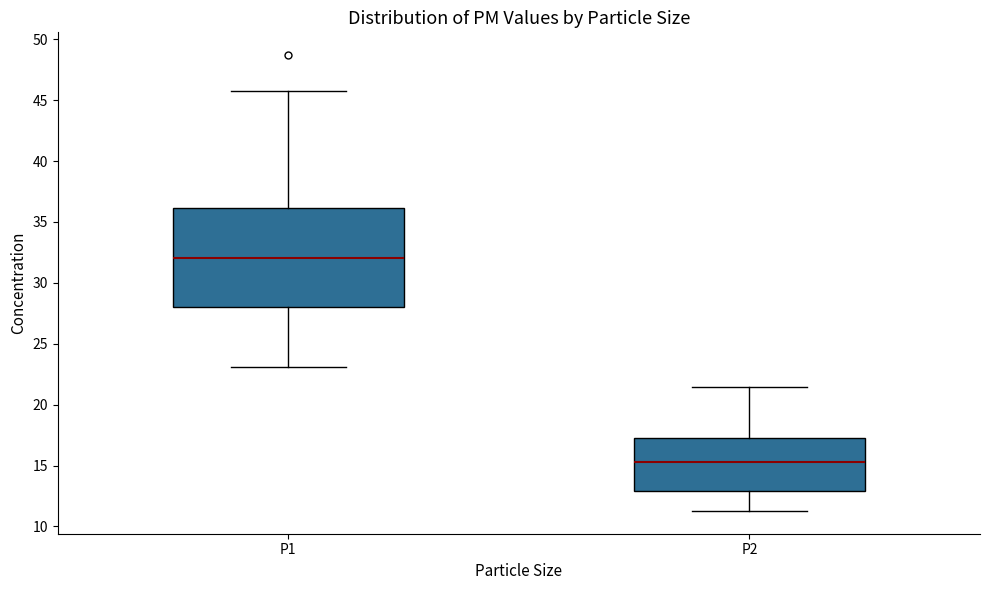

Reading left to right, transcribe this box plot: for each box, give where its median line is, the range the box spans, and where its two whiskers end, as read against the y-axis. The values are not printed on the chart, so give them approximately, as read against the axis.

P1: median 32.0, box 28.0 to 36.0, whiskers 23.0 to 46.0
P2: median 15.5, box 13.0 to 17.5, whiskers 11.5 to 21.5